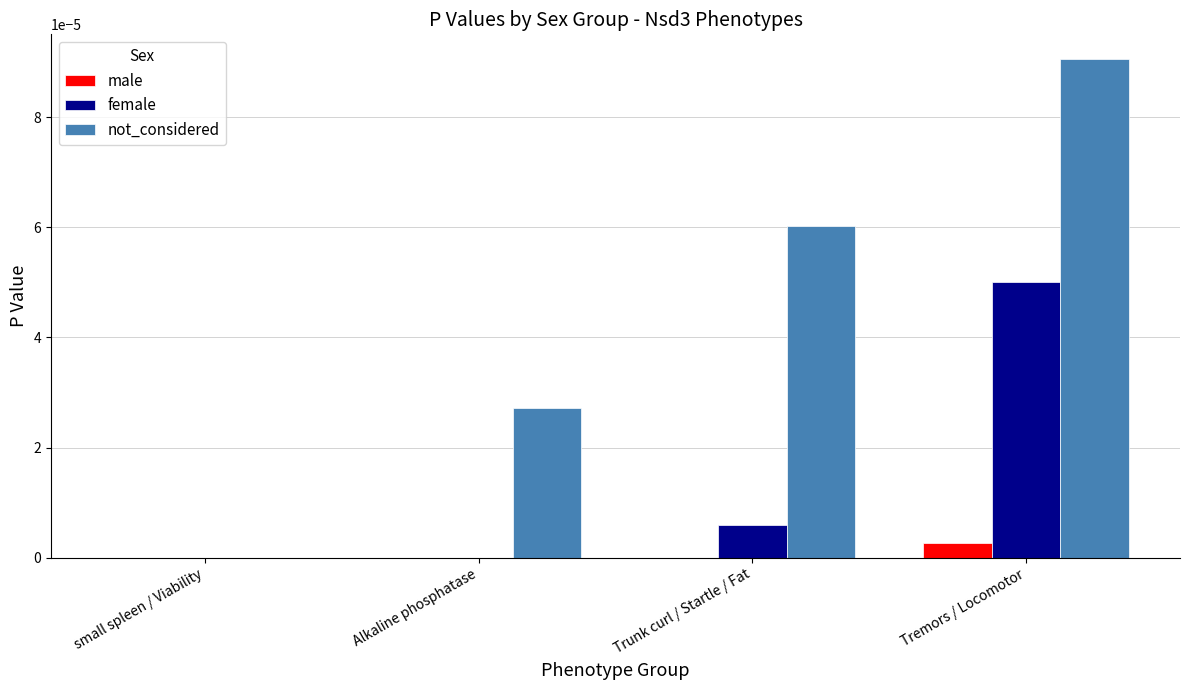

Count the number of data series in this chart.

3